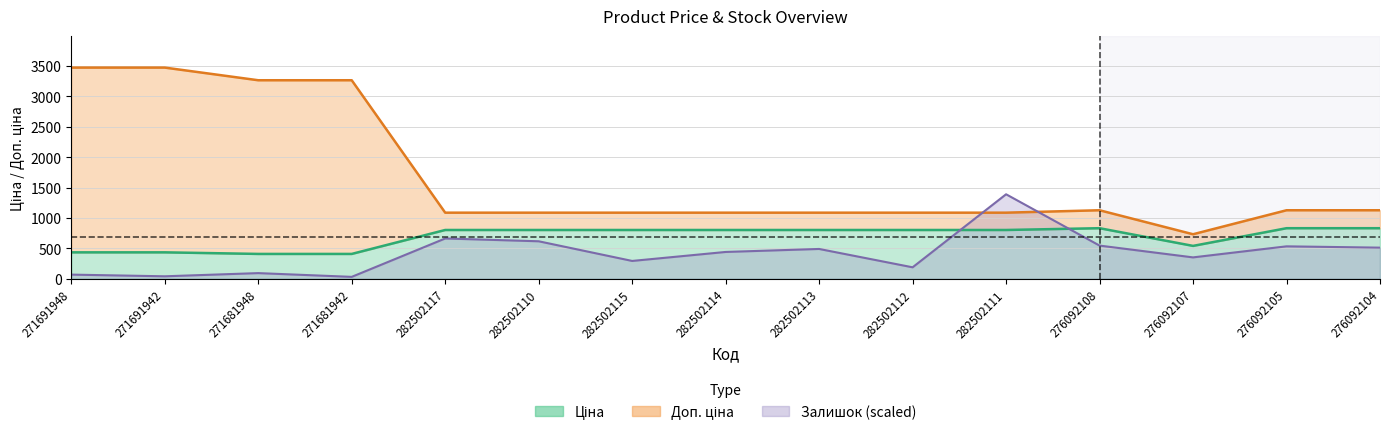

Where does the Доп. ціна series first go above 1086?

271691948